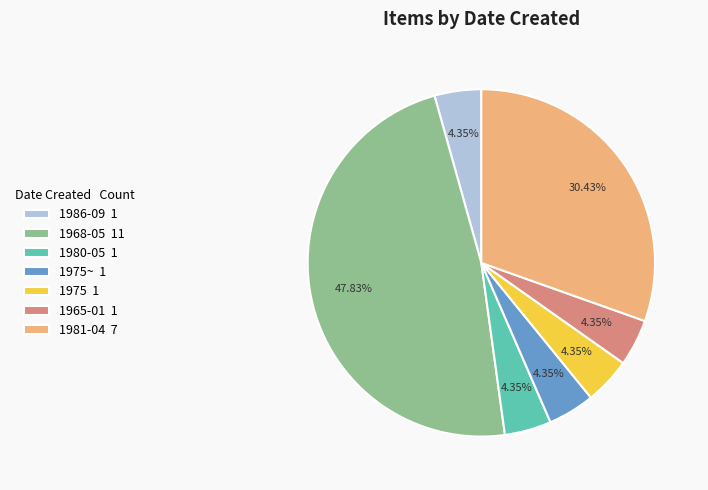

Which slice is the largest?

1968-05 11